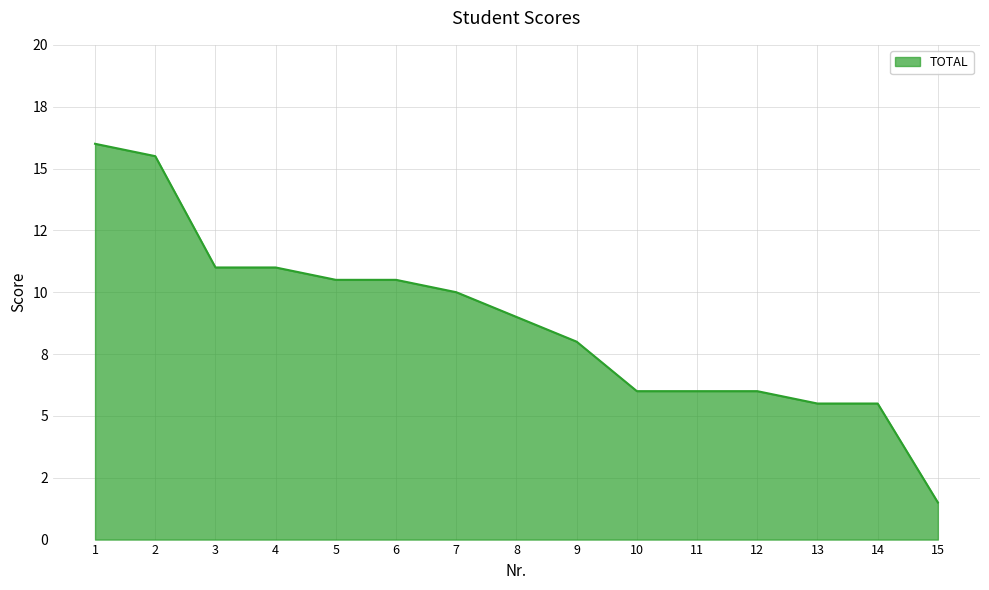

Does the chart display data point markers on the line(s)?

No